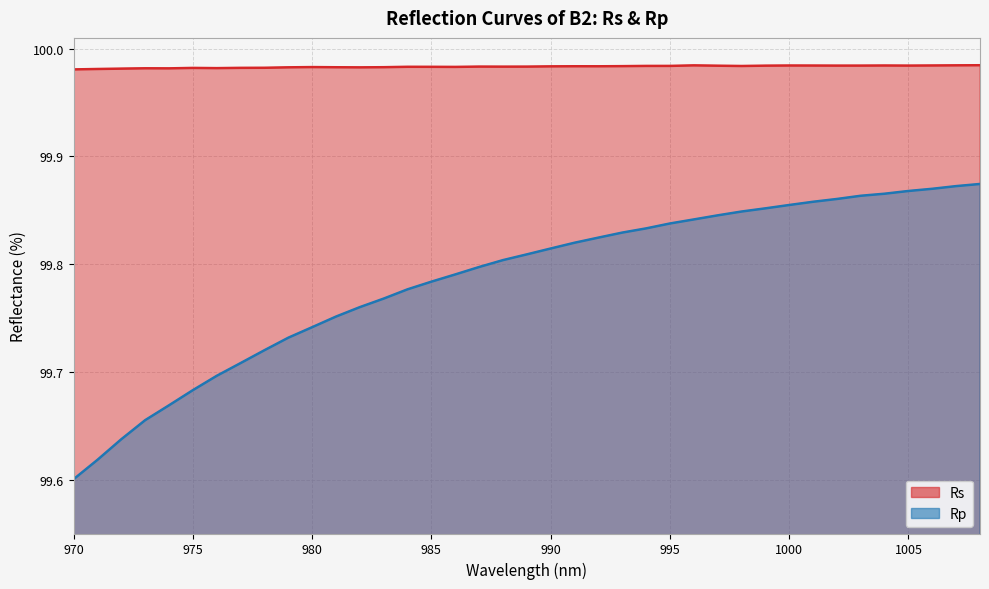

Is it true that Rp equals 41.4 at 1002?

False